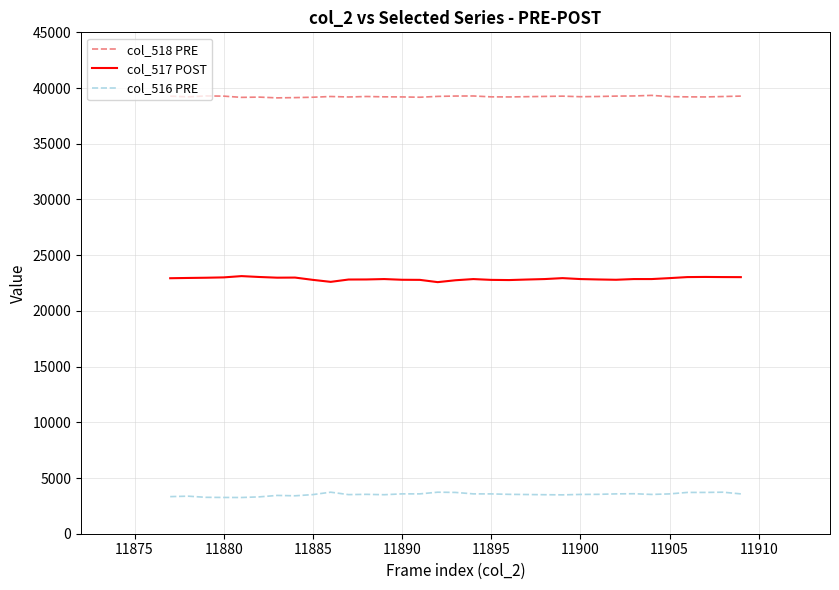

What is the sum of all col_516 PRE values?

116217